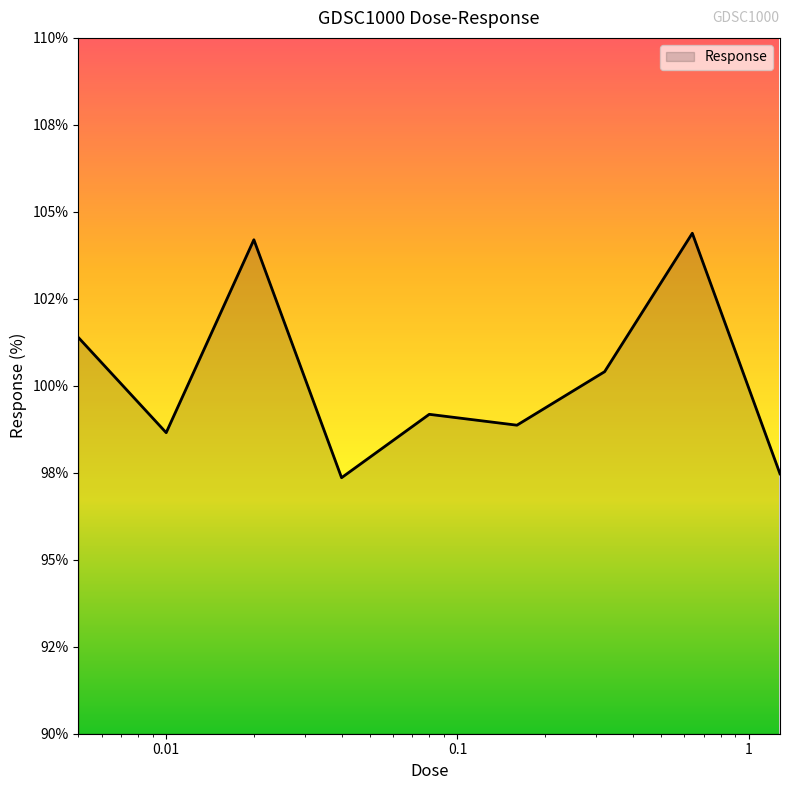

What is the sum of all values?

901.9